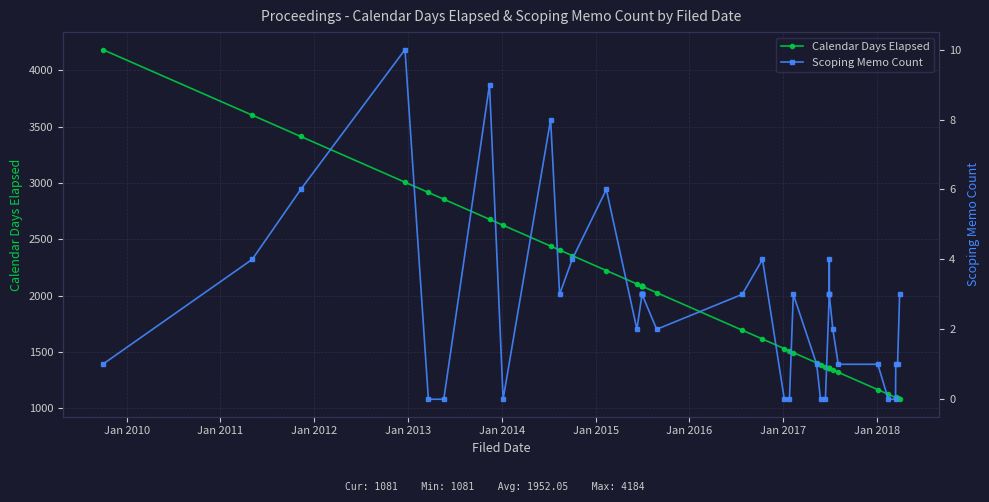

True or false: Calendar Days Elapsed has more than 2 points higher than both neighbors.

False